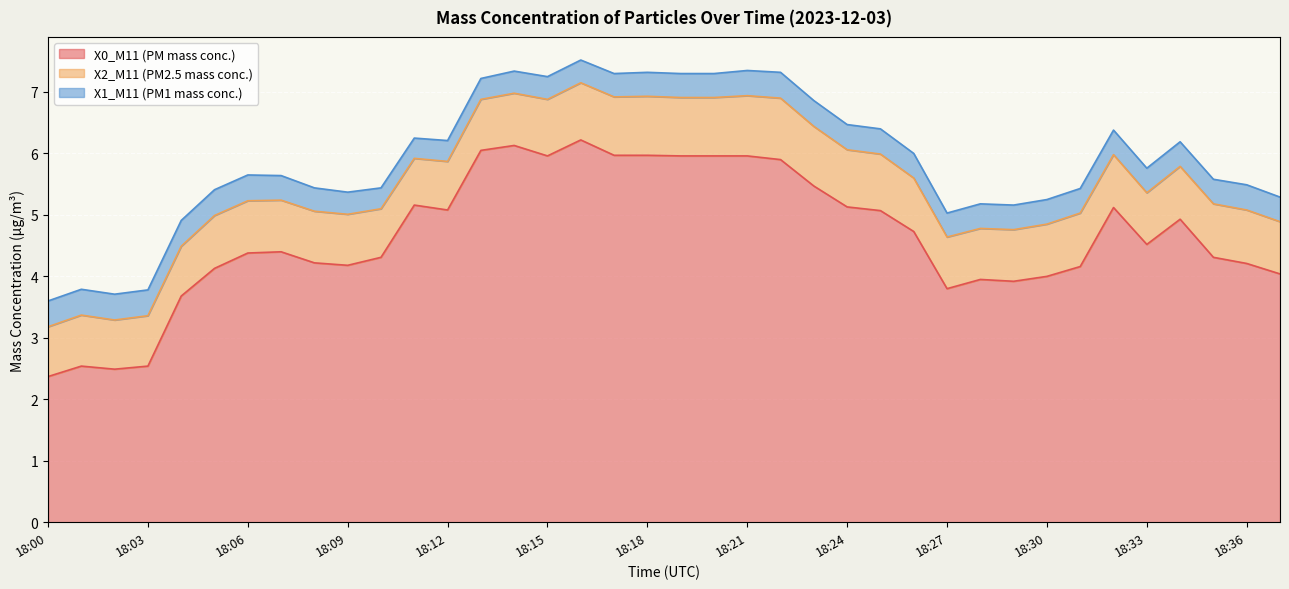

Rank the series by their maximum value, from lowest to highest.

X1_M11 (PM1 mass conc.), X2_M11 (PM2.5 mass conc.), X0_M11 (PM mass conc.)